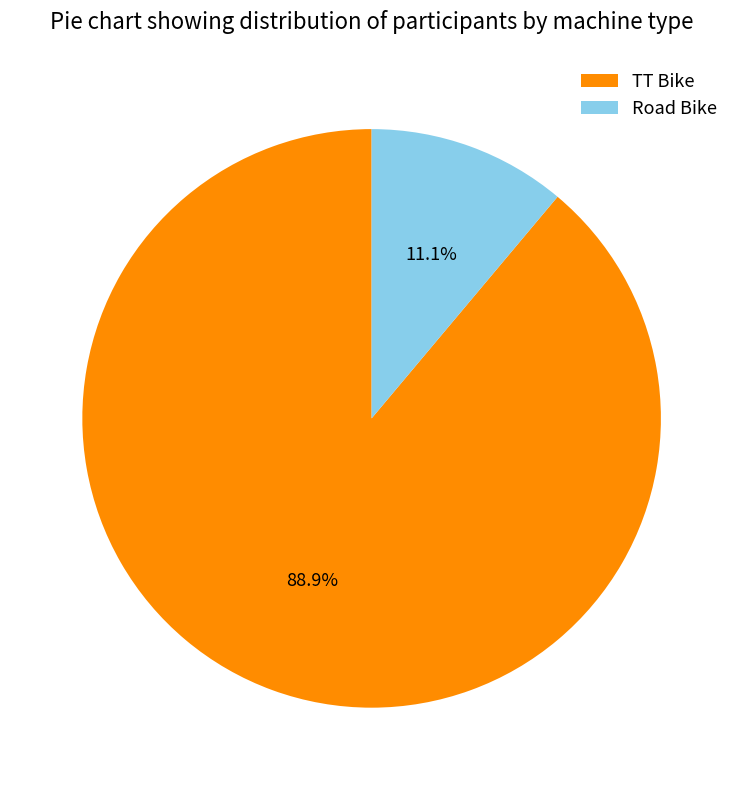

What percentage is the Road Bike slice, to the nearest percent?

11%